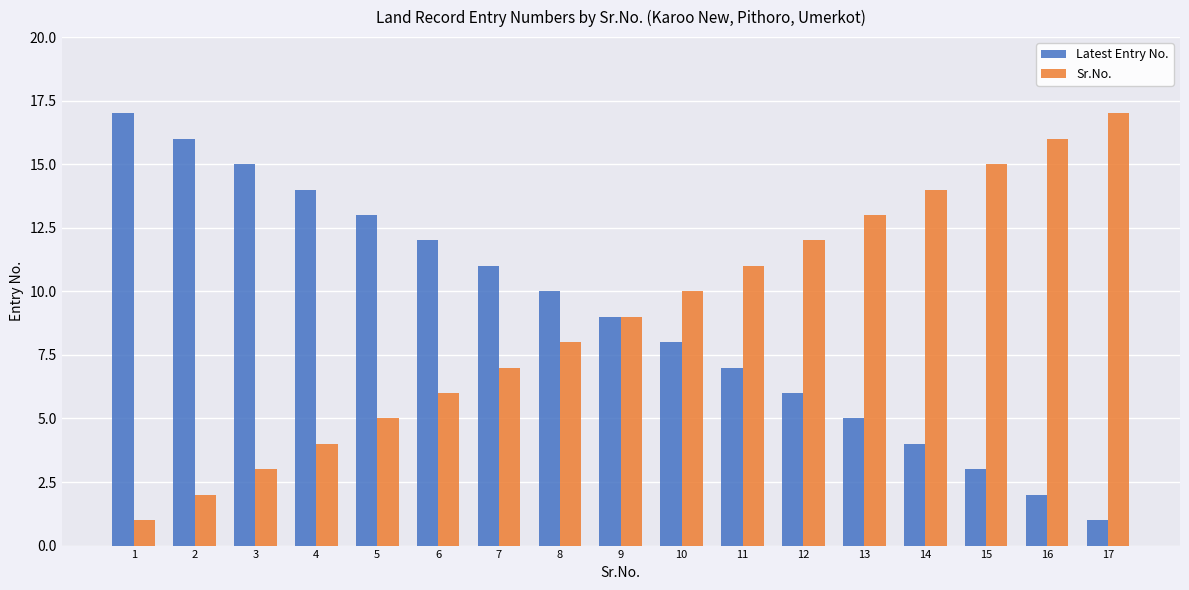

True or false: Sr.No. has a value of 1 at 1.

True